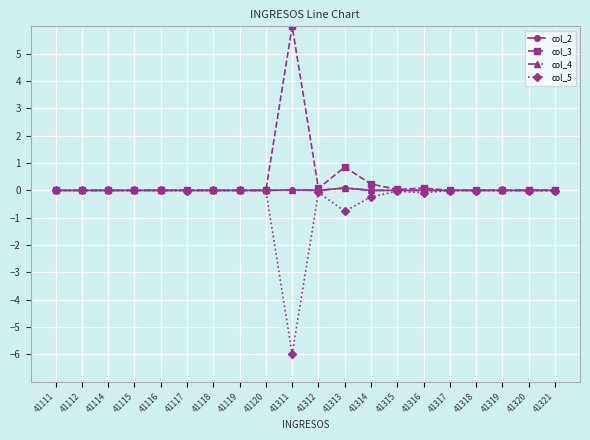

At 41315, list the series in order from smallest to largest.

col_5, col_2, col_4, col_3